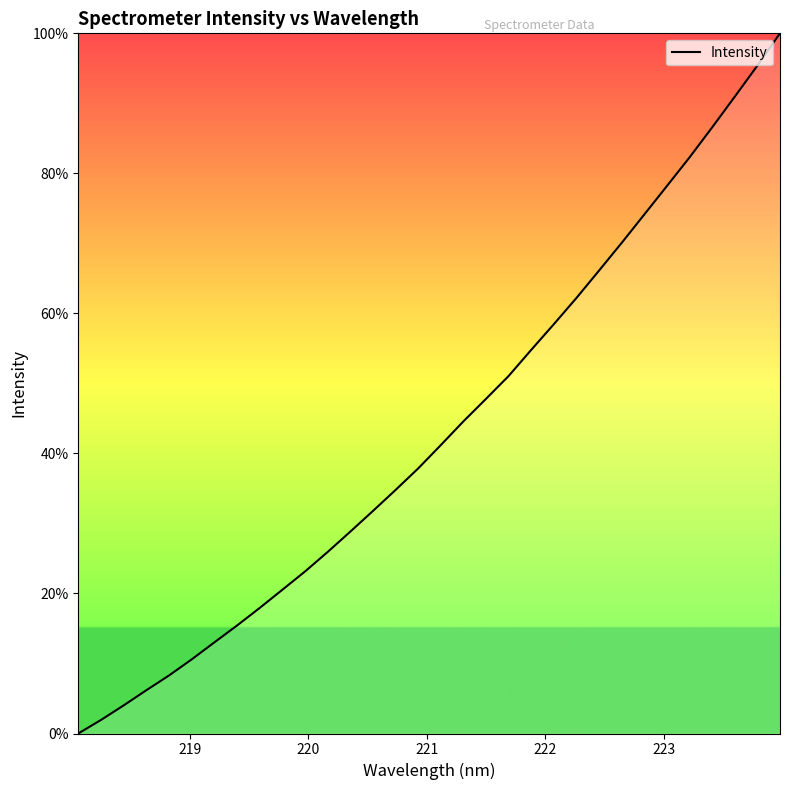

How many lines are shown in the chart?

1